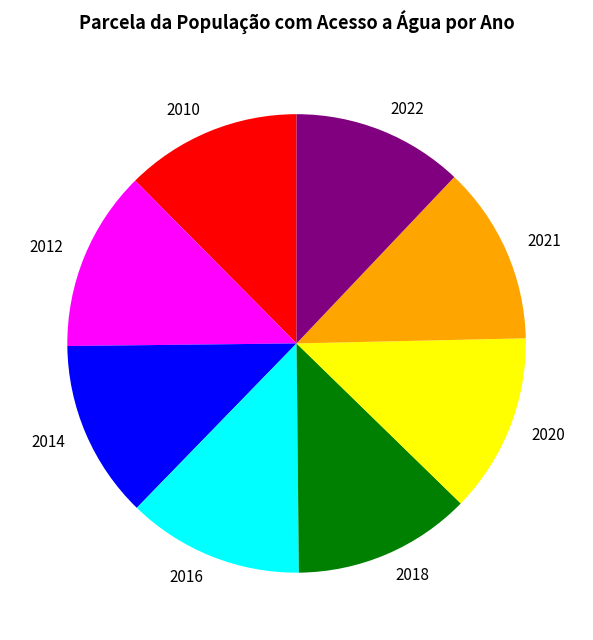

How many segments does this pie chart have?

8